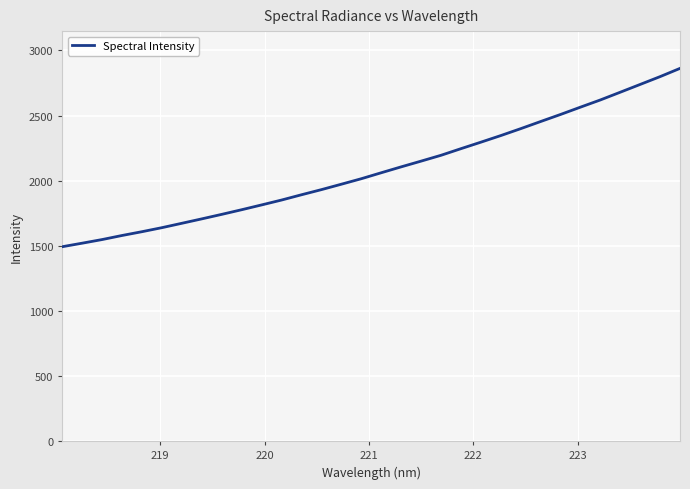

What is the maximum value shown in the chart?

2861.9